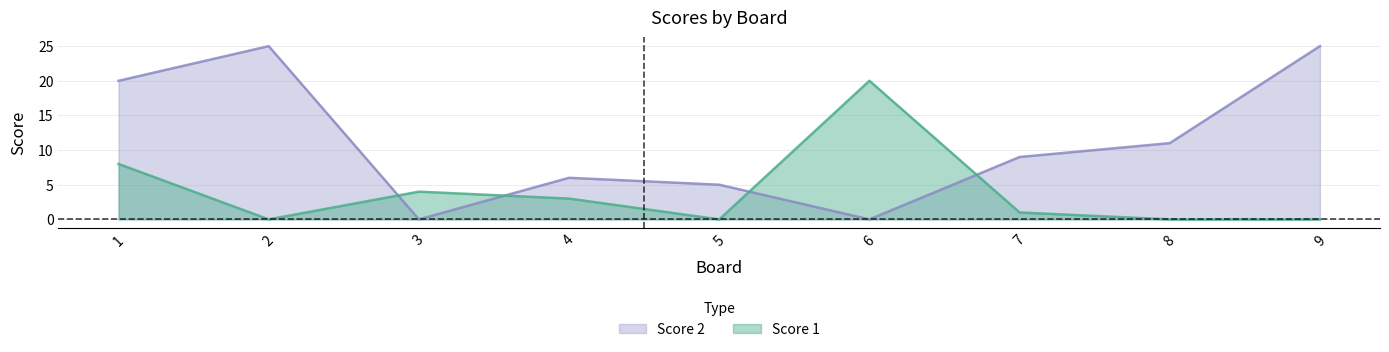

What is the maximum value for Score 1?

20